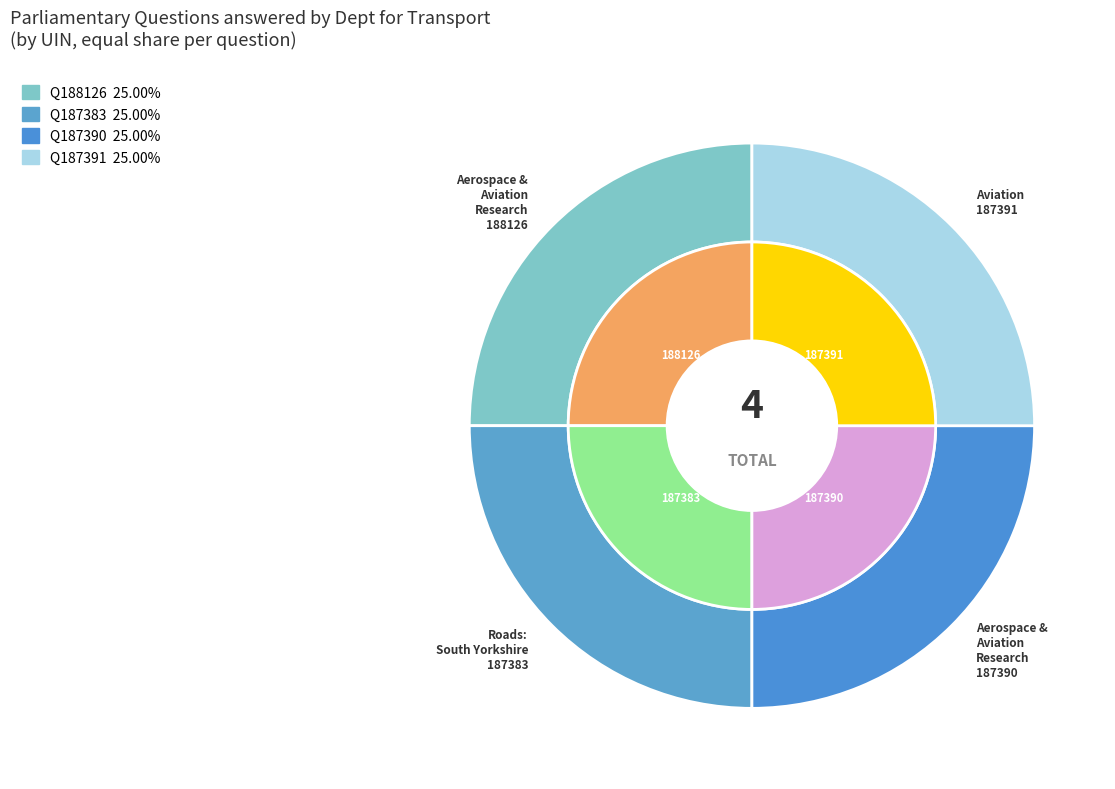

True or false: Roads: South Yorkshire (187383) accounts for 19% of the total.

False